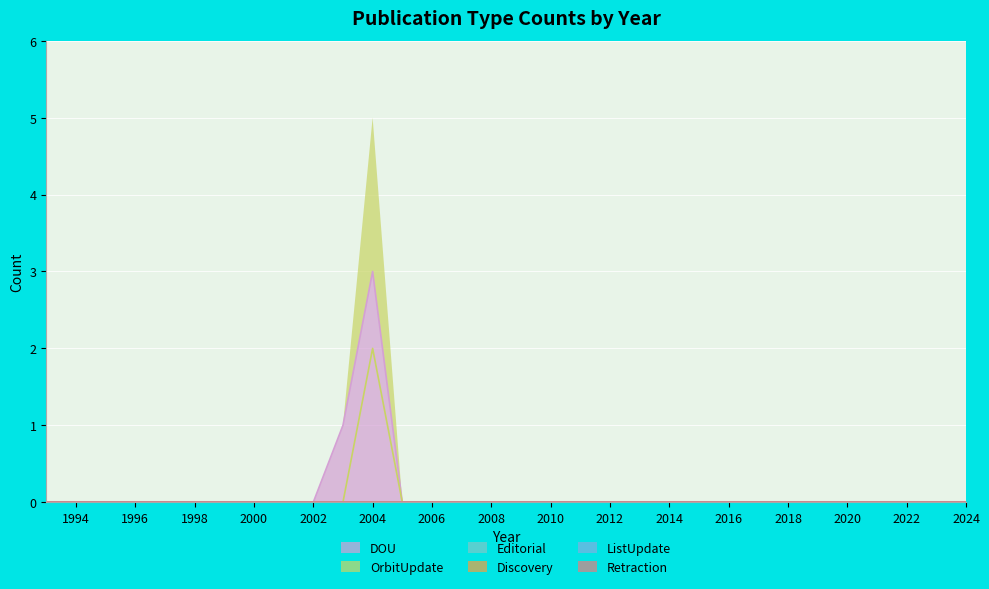

Which series has the largest total across all categories?

DOU